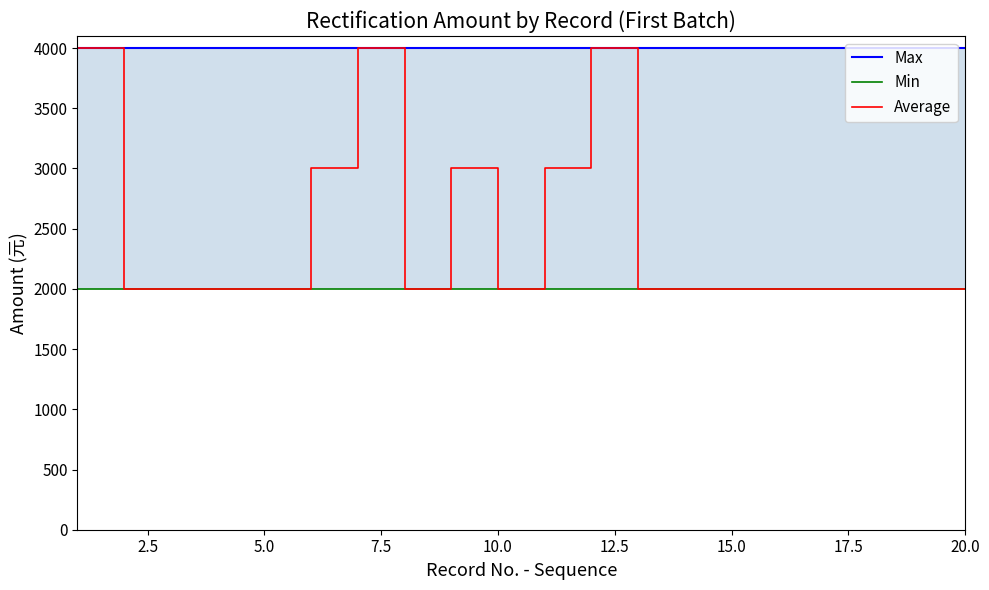

Which series has the largest total across all categories?

Max